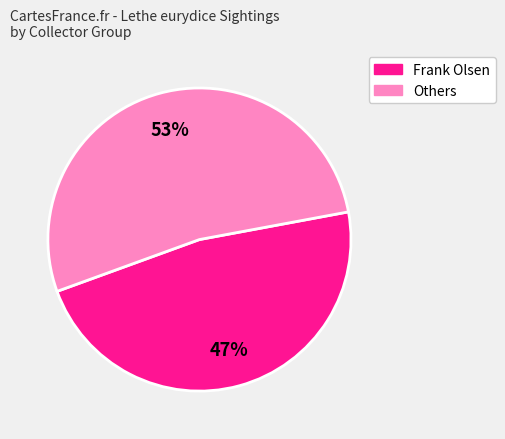

To the nearest percent, what is the average slice percentage?

50%